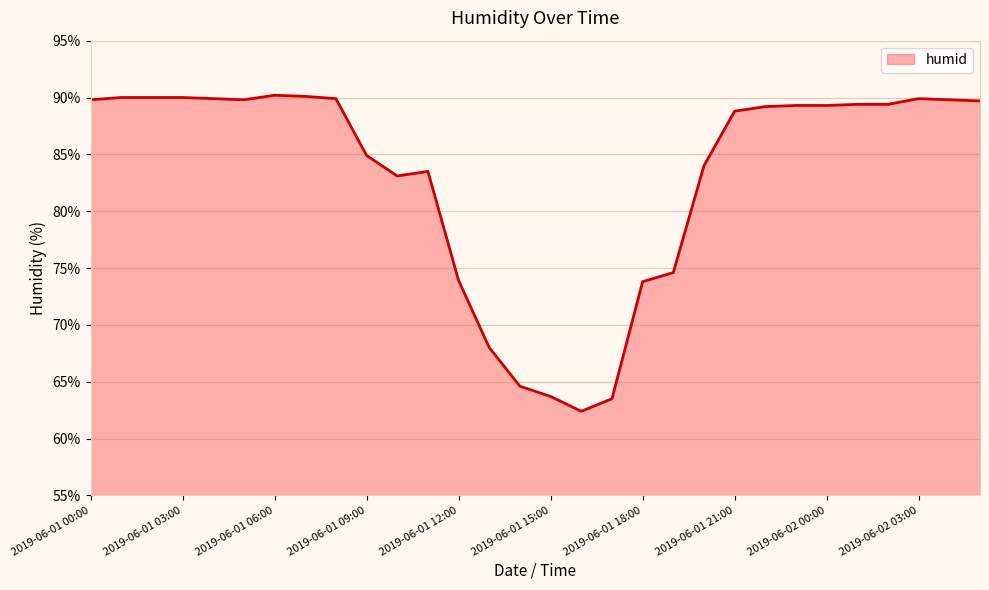

What is the difference between the maximum and minimum values?

27.8